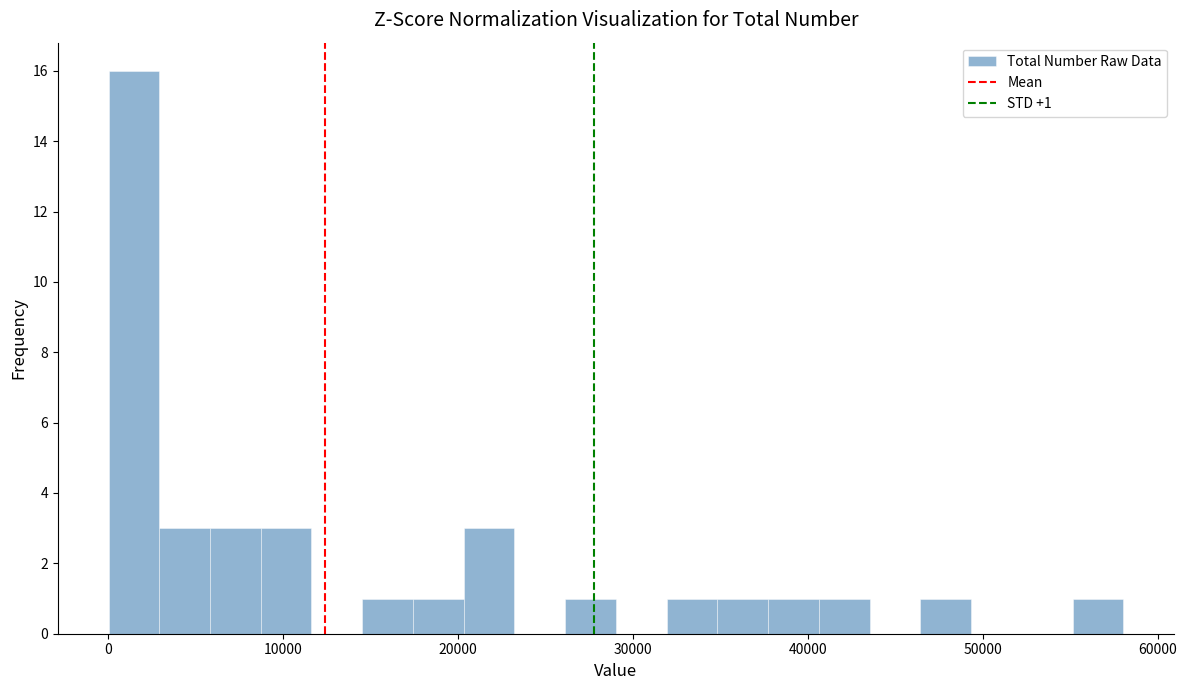

Around what value on the x-axis is the tallest bar? Give the approximate position of its centre, as read against the axis.

1000